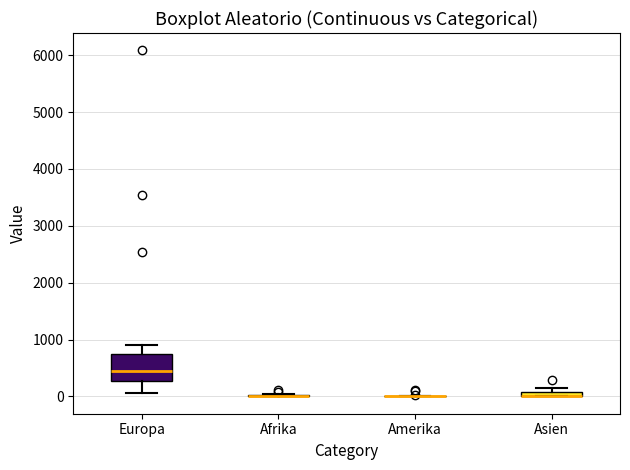

Where does the upper whisker of the box for Europa end on the y-axis? The values are not printed on the chart, so give them approximately, as read against the axis.

900